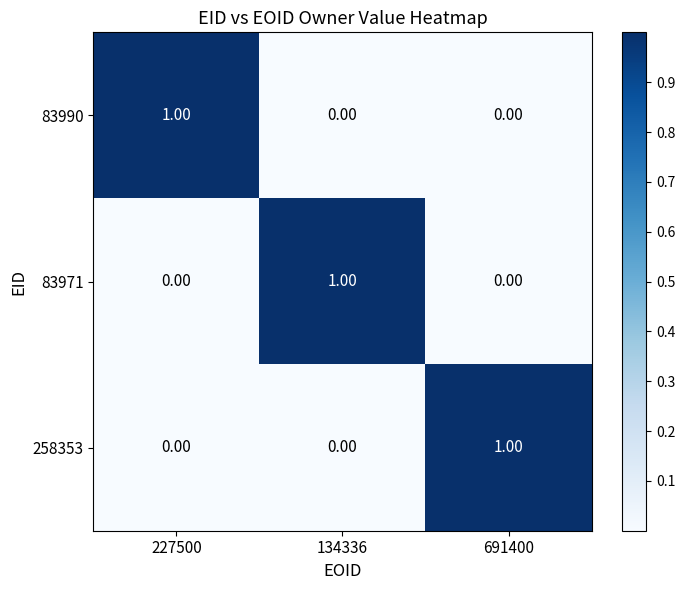

Is the value of 258353 at 134336 greater than the value of 83971 at 134336?

No